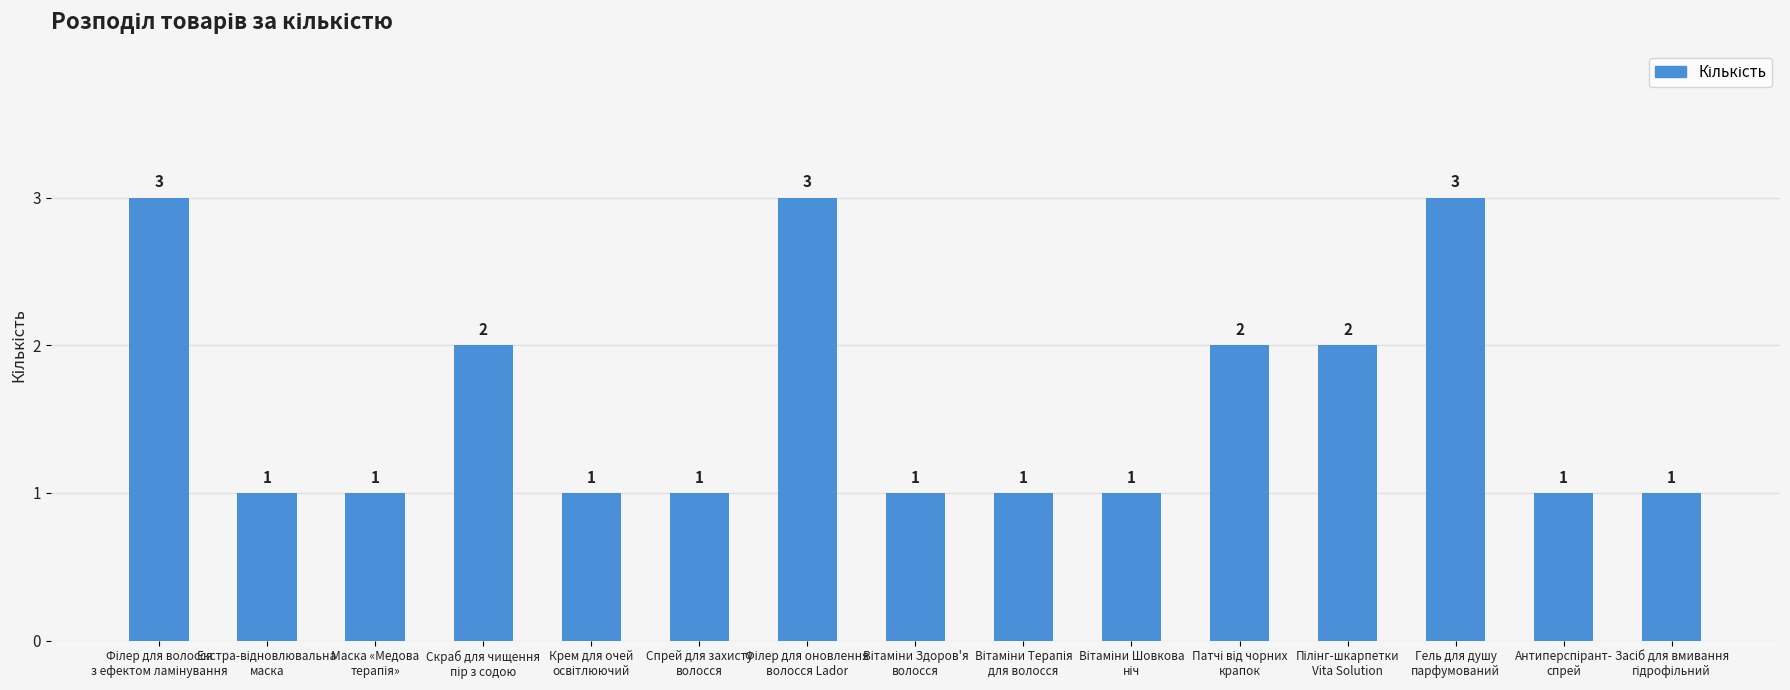

What is the greatest value displayed?

3